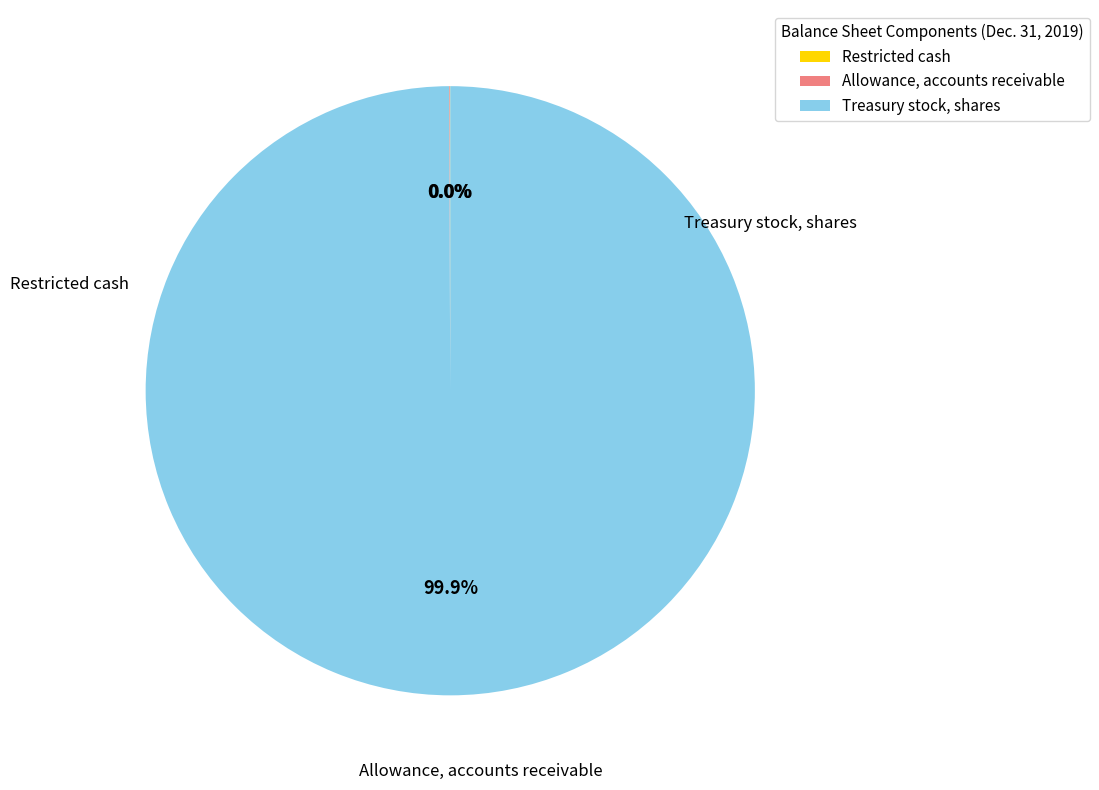

Rank the categories by value from lowest to highest.

Restricted cash, Allowance, accounts receivable, Treasury stock, shares